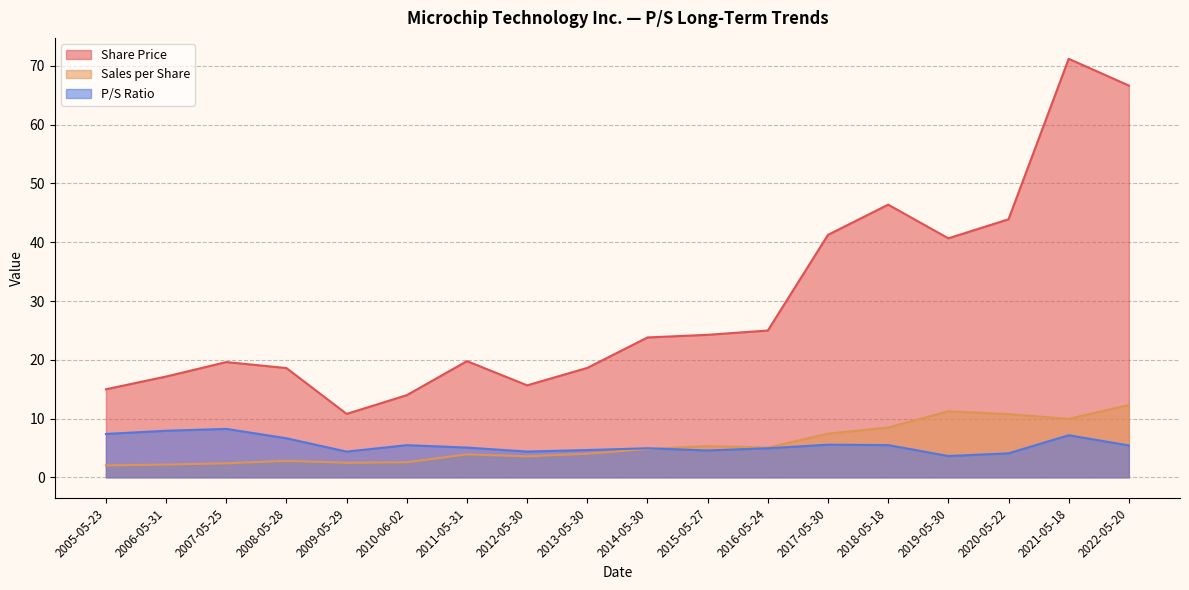

Which series ends up on top after the final intersection of P/S Ratio and Sales per Share?

Sales per Share